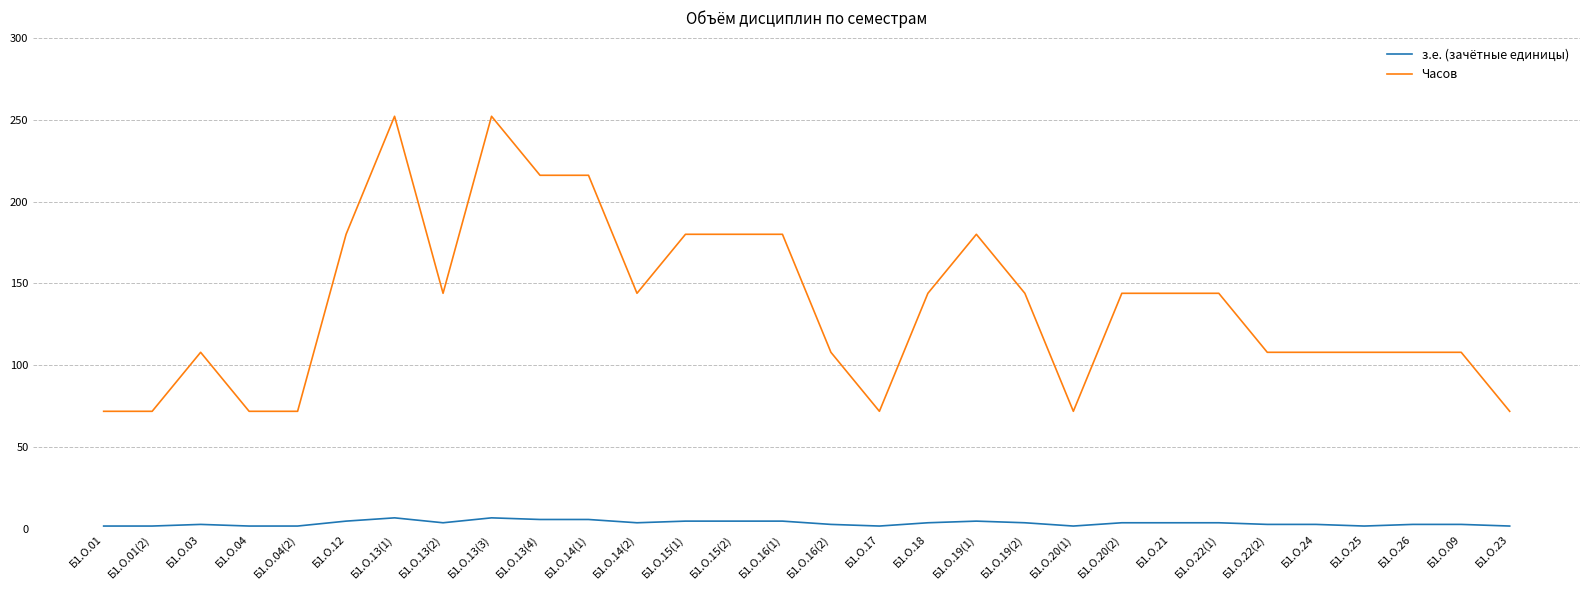

List the series in order of their overall mean, highest first.

Часов, з.е. (зачётные единицы)